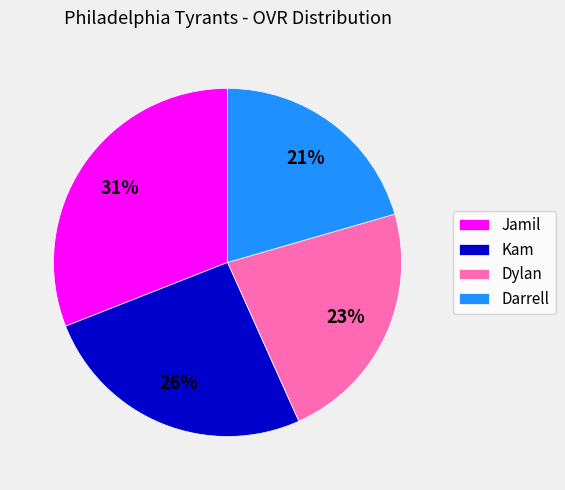

Approximately how many times larger is the value at Darrell compared to Jamil?

0.7